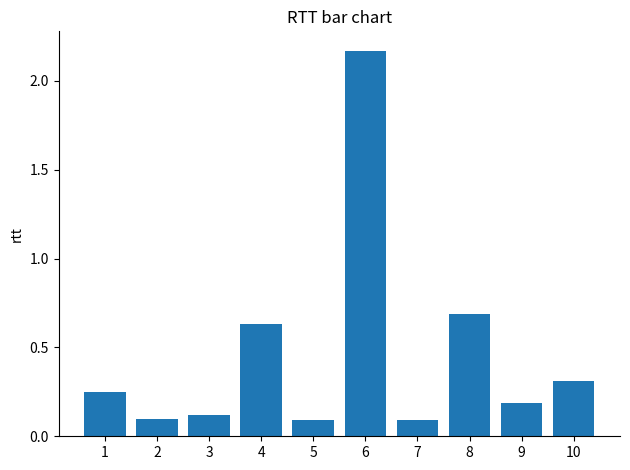

What is the change in value from 4 to 6?

+1.5